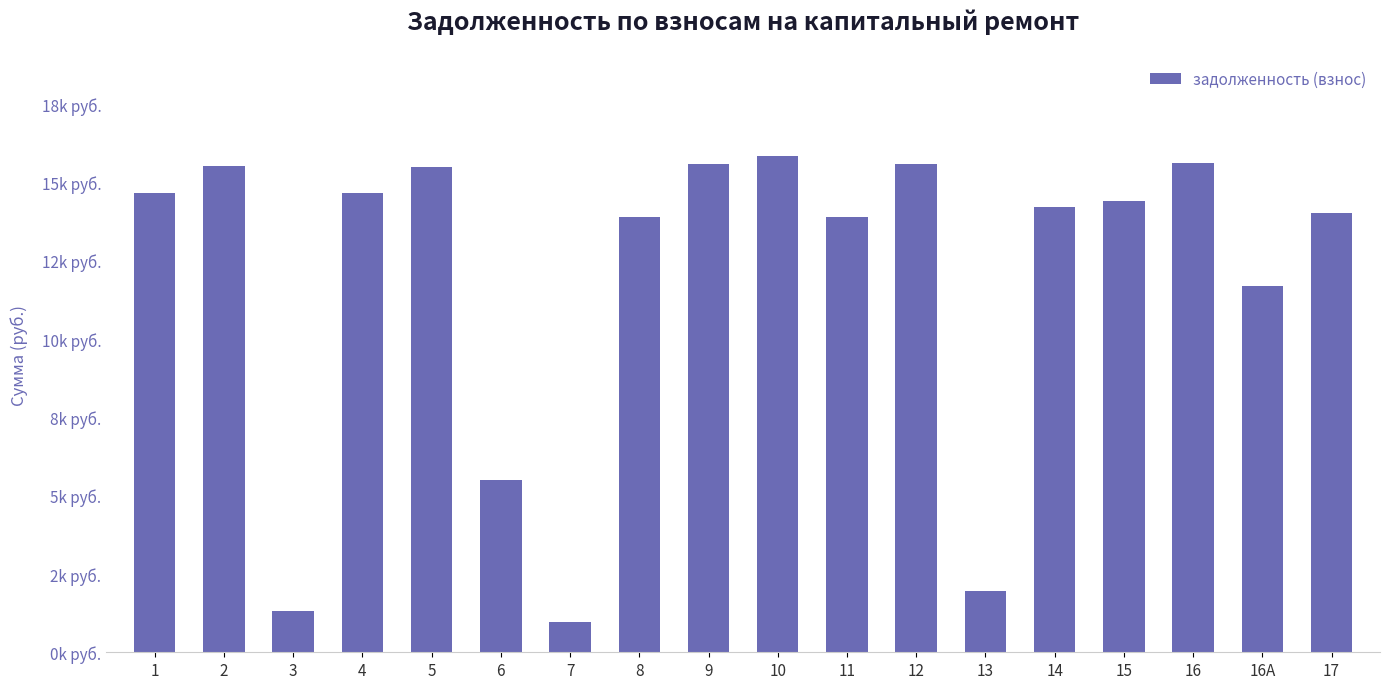

Does the chart contain any negative values?

No